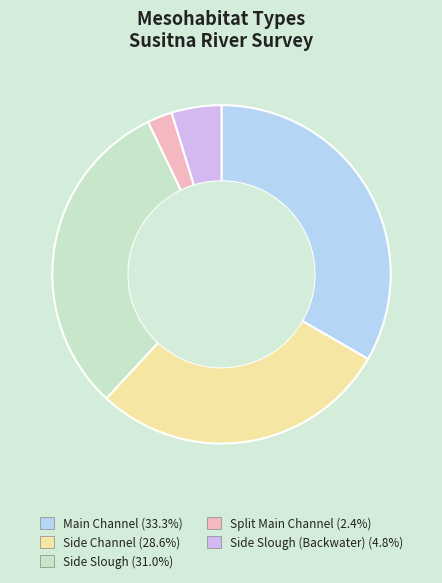

Approximately how many times larger is the value at Side Channel (28.6%) compared to Side Slough (31.0%)?

0.9